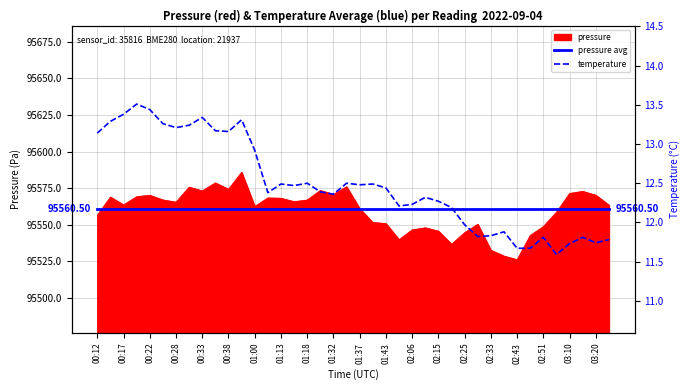

Is the value of pressure avg at 00:38 greater than the value of temperature at 02:15?

Yes